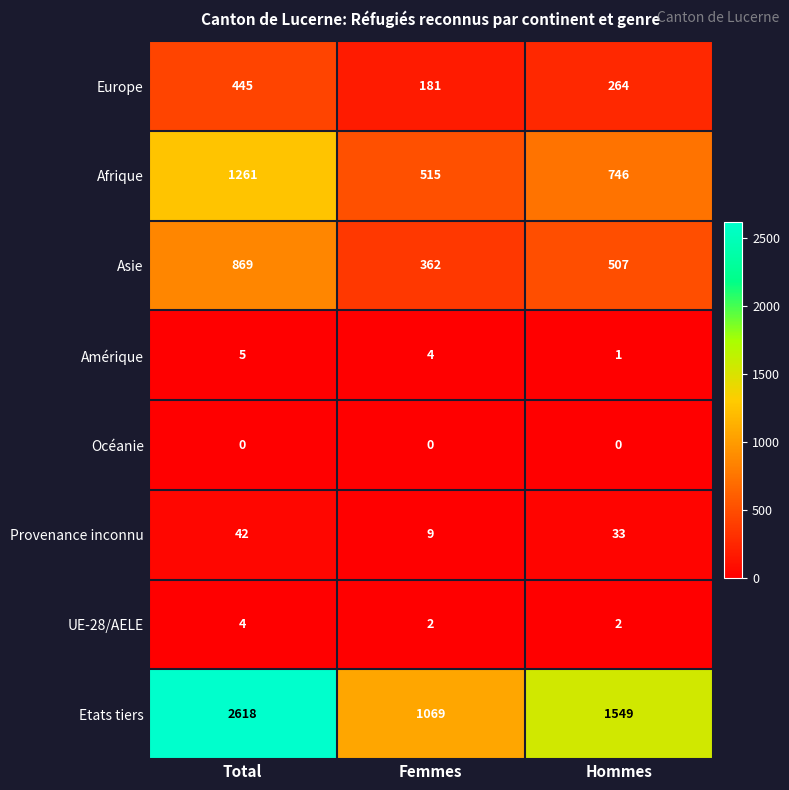

True or false: Etats tiers has a value of 1549 at Hommes.

True